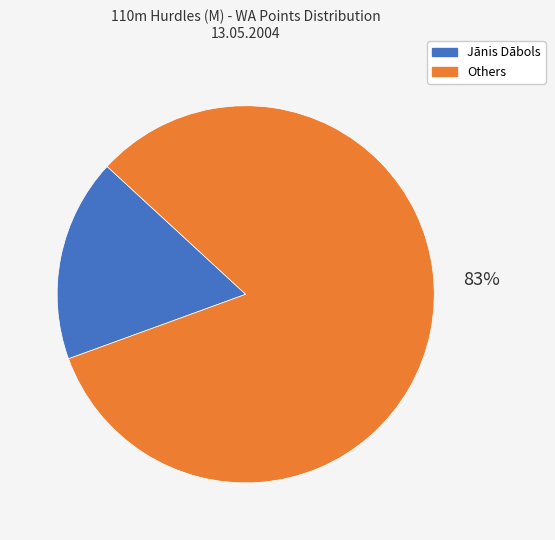

To the nearest percent, what is the average slice percentage?

50%